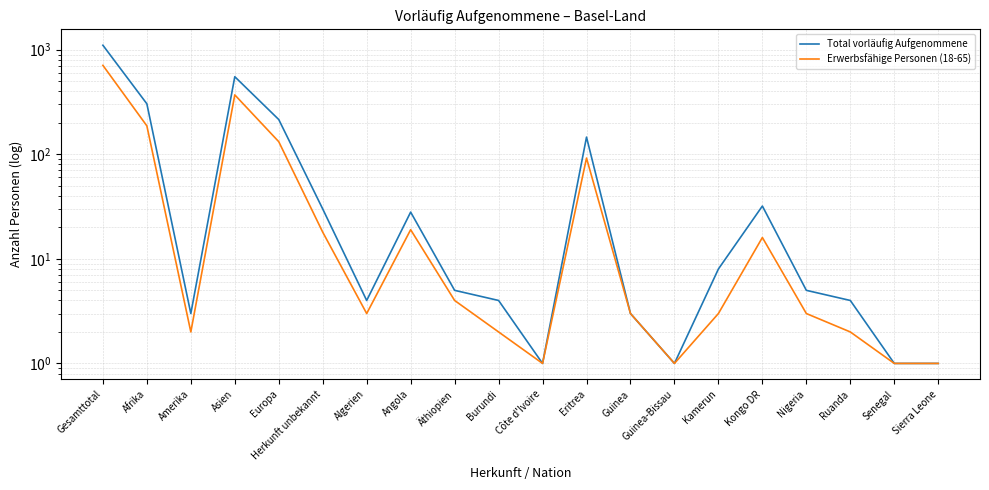

Between Nigeria and Guinea, which is larger?

Nigeria